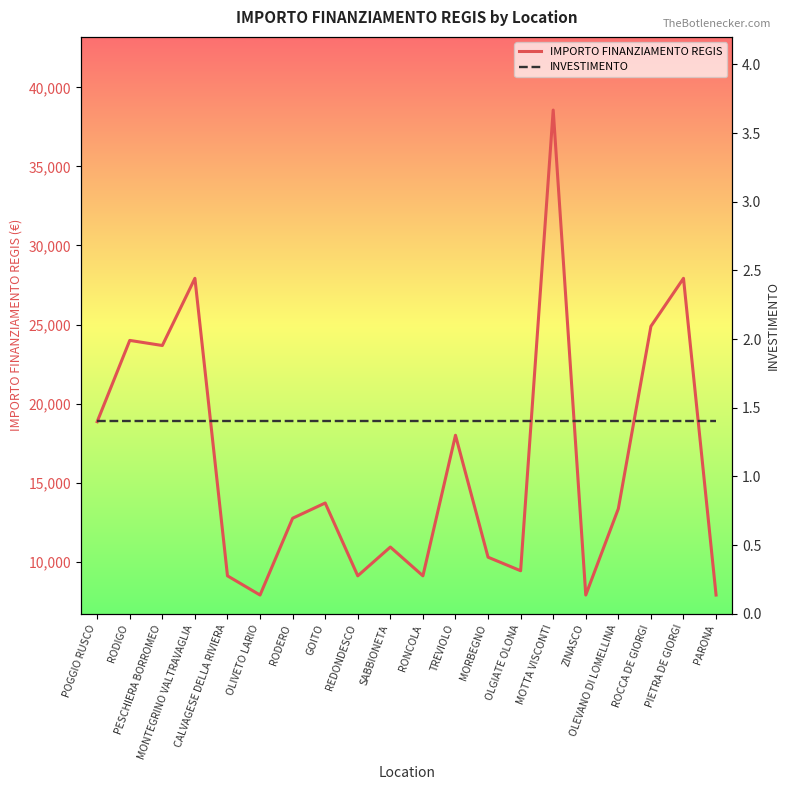

True or false: IMPORTO FINANZIAMENTO REGIS has a value of 25296.0 at MOTTA VISCONTI.

False